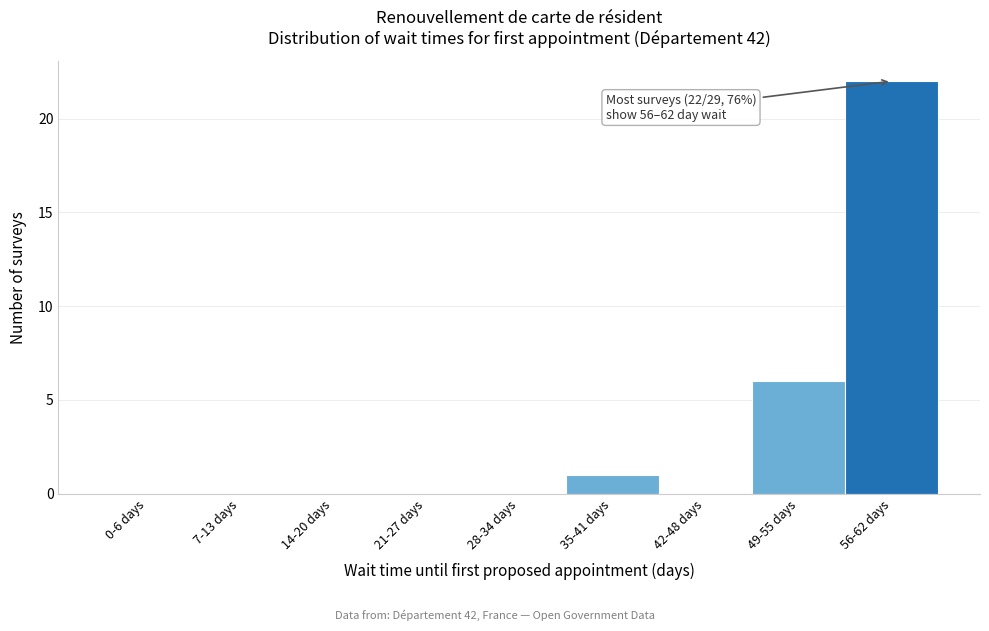

What is the change in value from 28-34 days to 49-55 days?

+6